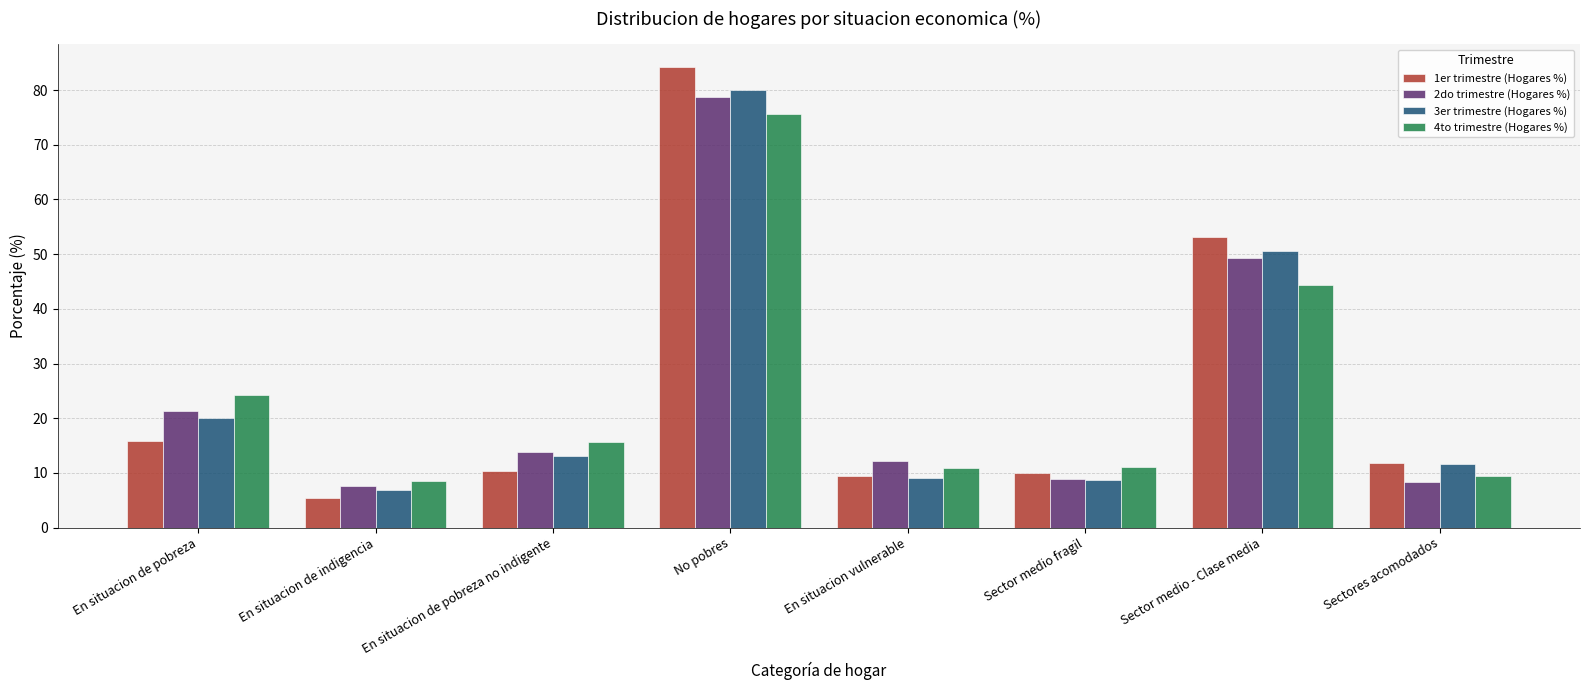

What position from the left is Sector medio - Clase media?

7